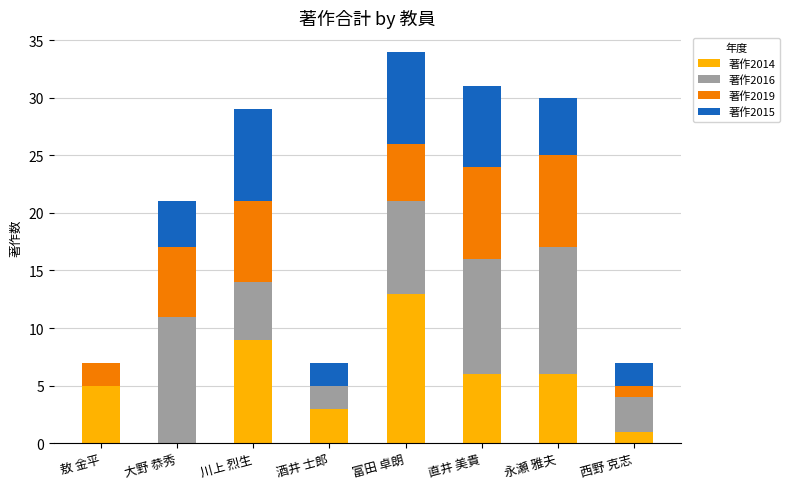

What is the sum of all 著作2014 values?

43